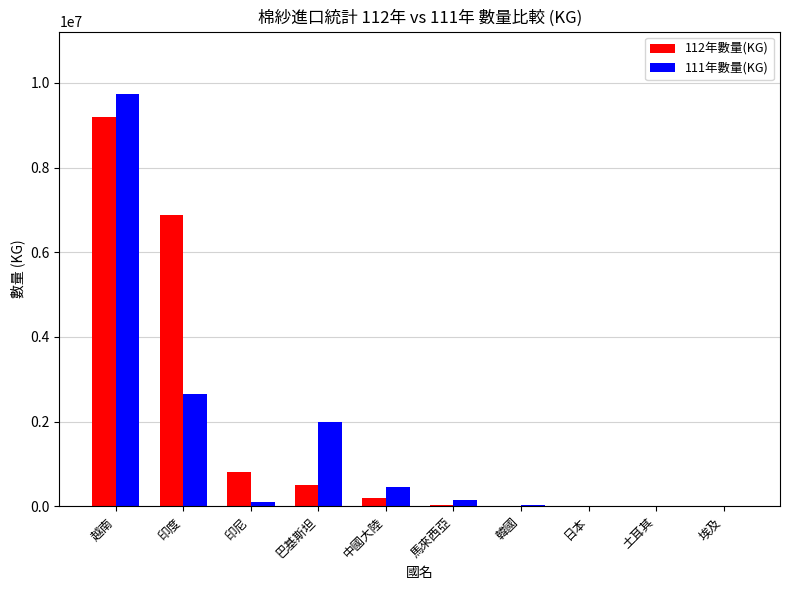

Which series changed the most between 印度 and 日本?

112年數量(KG)